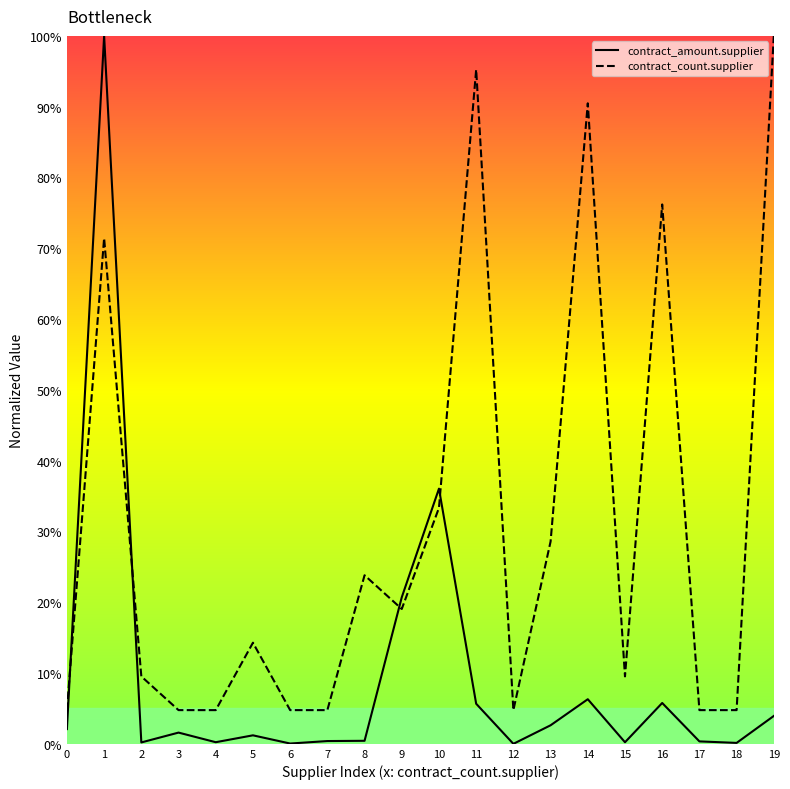

Is this an area chart (filled region under the line)?

No